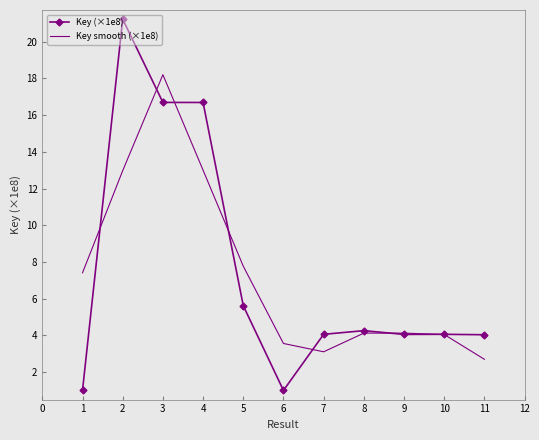

True or false: Key smooth (×1e8) has a value of 7.8 at 5.

True